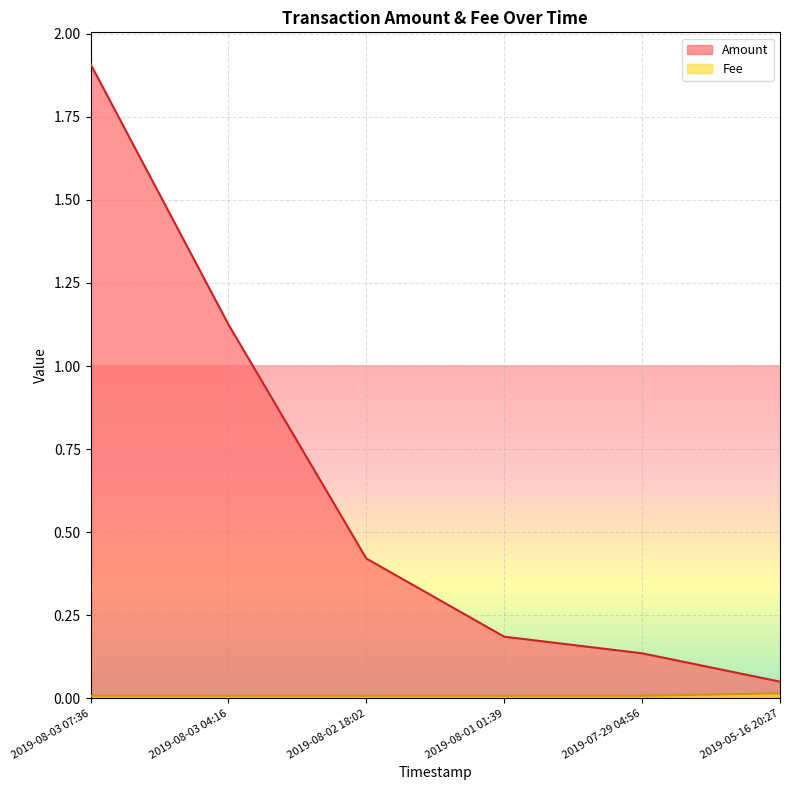

Rank the categories by Fee value from lowest to highest.

2019-08-03 07:36, 2019-08-03 04:16, 2019-08-02 18:02, 2019-08-01 01:39, 2019-07-29 04:56, 2019-05-16 20:27